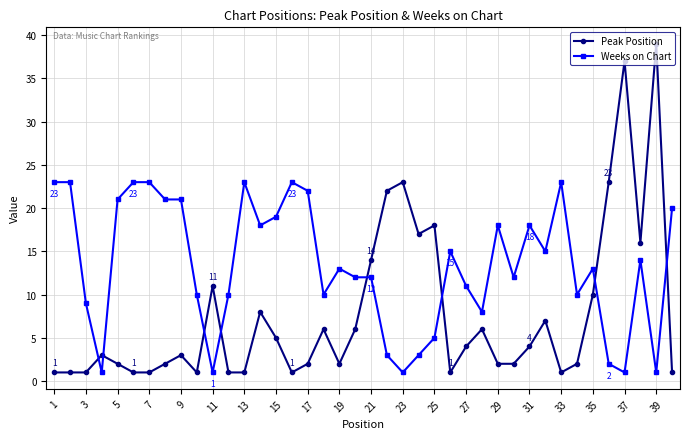

Reading left to right, what are all the values shown in this chart?

Peak Position: 1	1	1	3	2	1	1	2	3	1	11	1	1	8	5	1	2	6	2	6	14	22	23	17	18	1	4	6	2	2	4	7	1	2	10	23	37	16	39	1
Weeks on Chart: 23	23	9	1	21	23	23	21	21	10	1	10	23	18	19	23	22	10	13	12	12	3	1	3	5	15	11	8	18	12	18	15	23	10	13	2	1	14	1	20